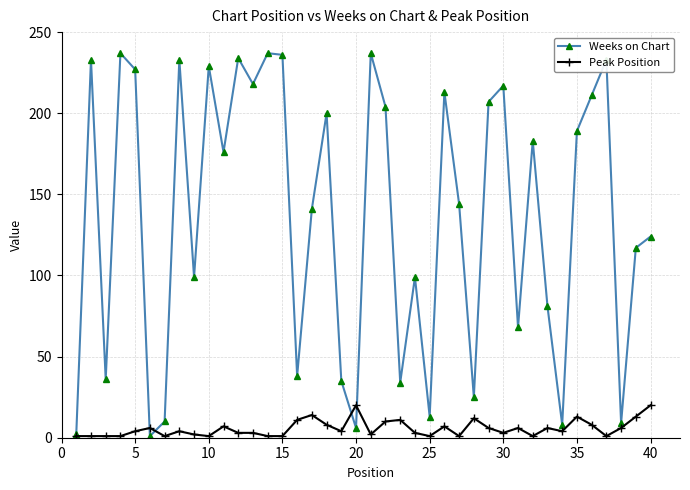

Which series has the widest spread of values?

Weeks on Chart